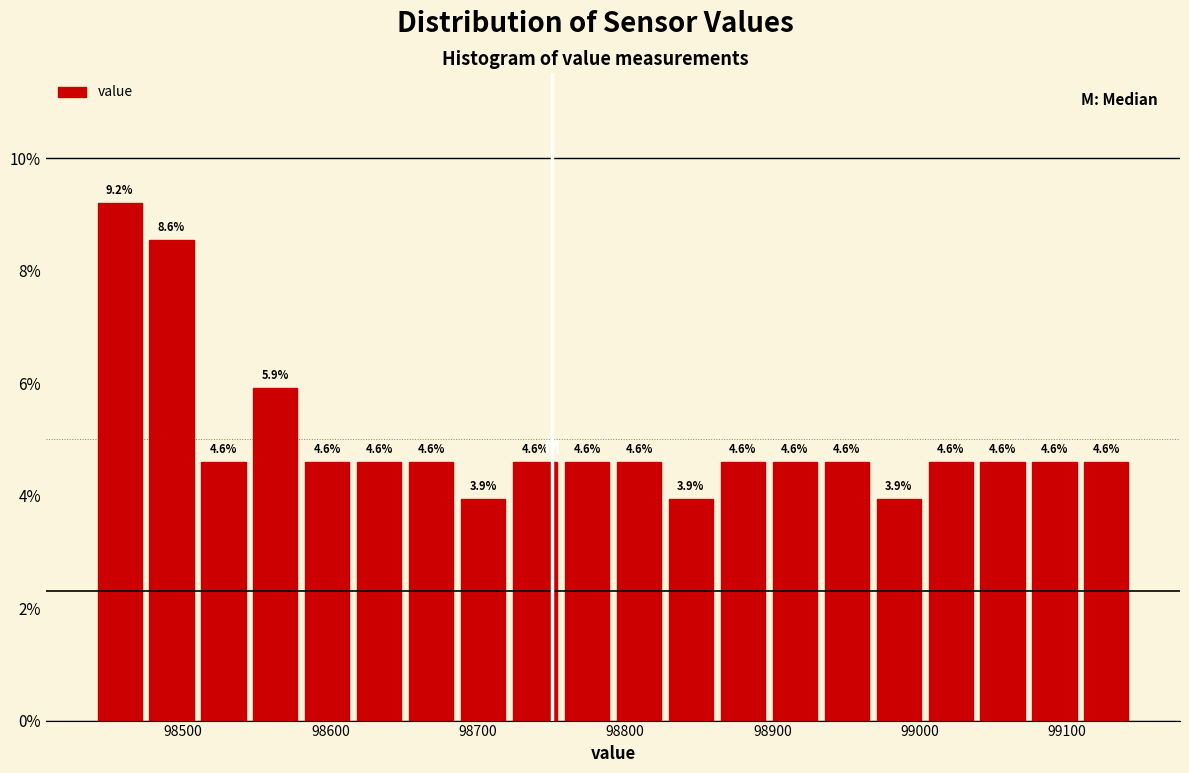

Read against the x-axis, roughly where is the centre of the tallest bar?

98460